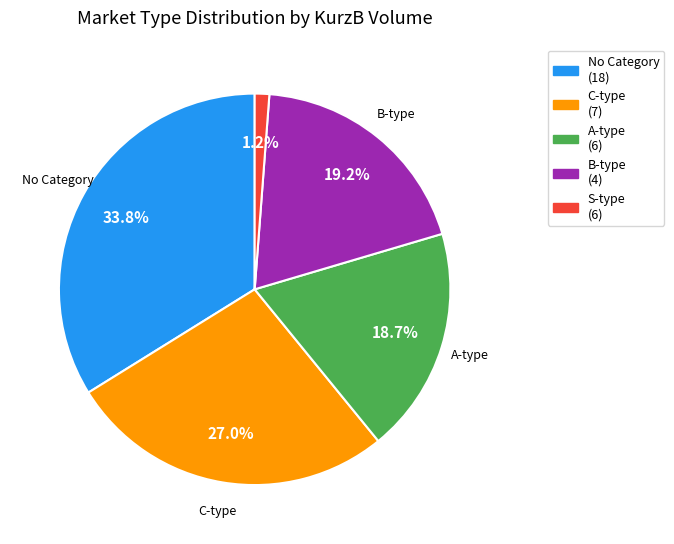

Does any single category account for the majority?

No